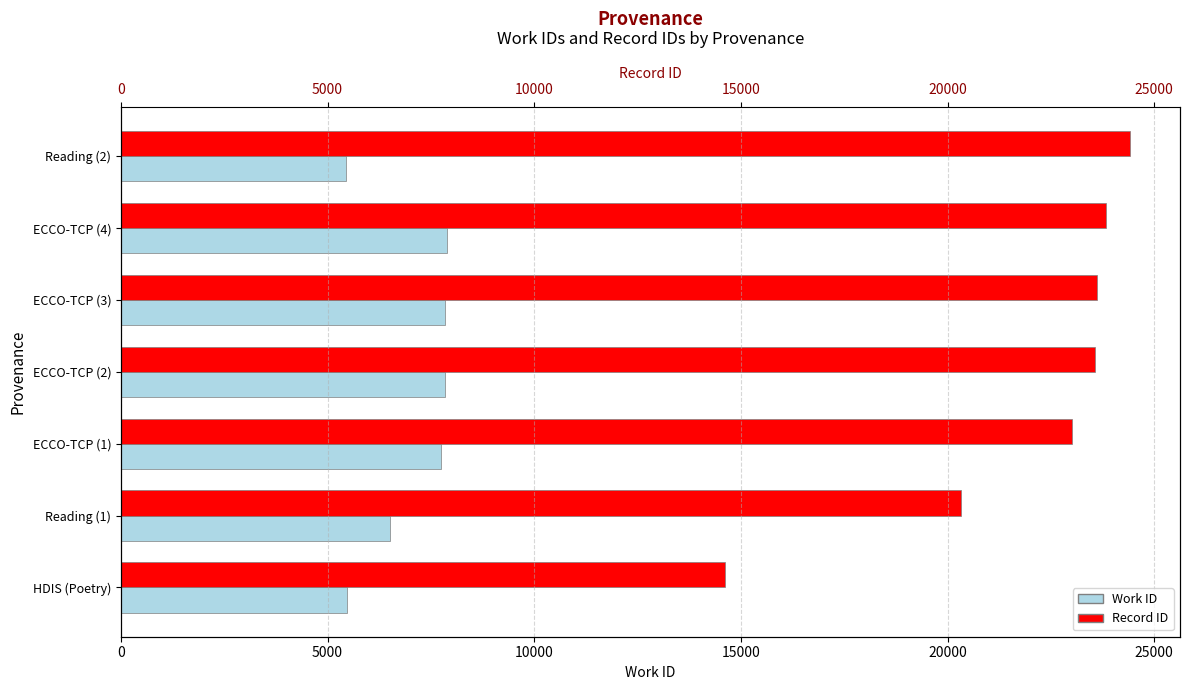

Count the number of categories in the chart.

7